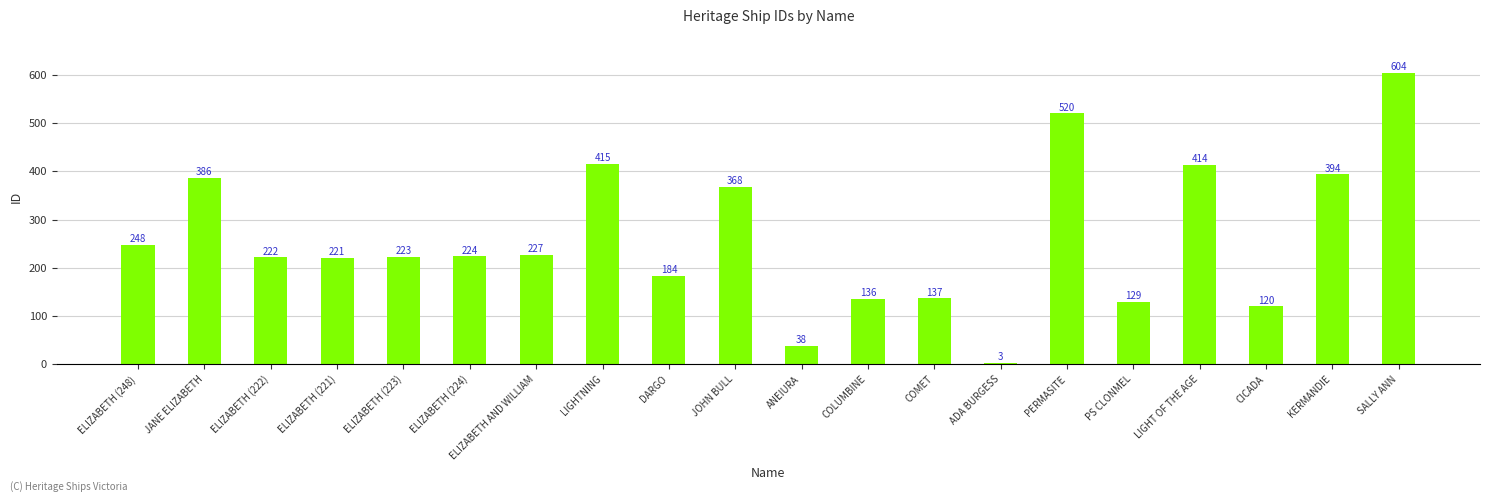

Does the chart contain any negative values?

No